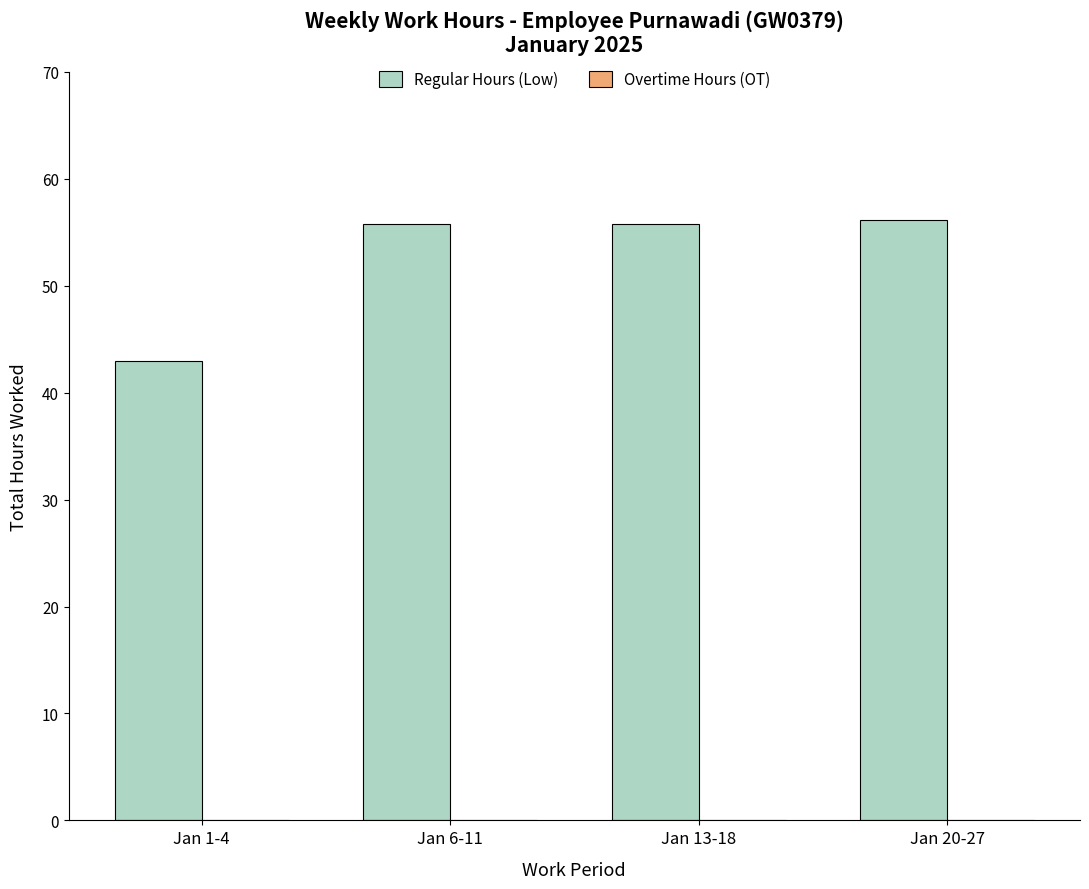

What value does the data have at Jan 6-11?

55.8